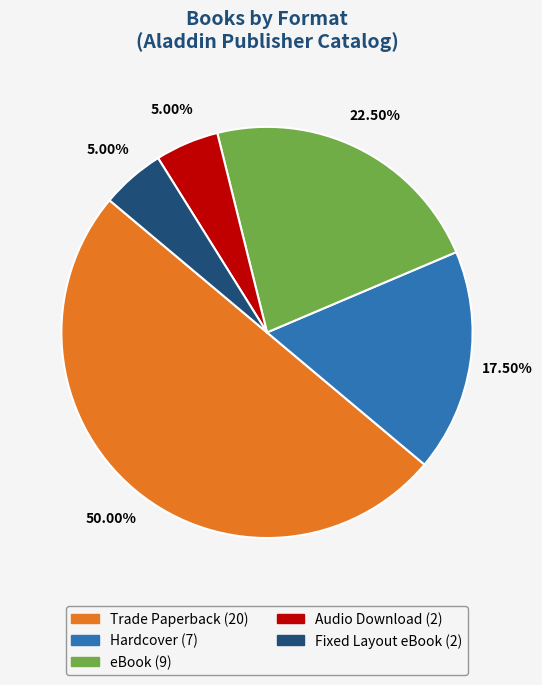

What is the ratio of the value at eBook to the value at Fixed Layout eBook?

4.5